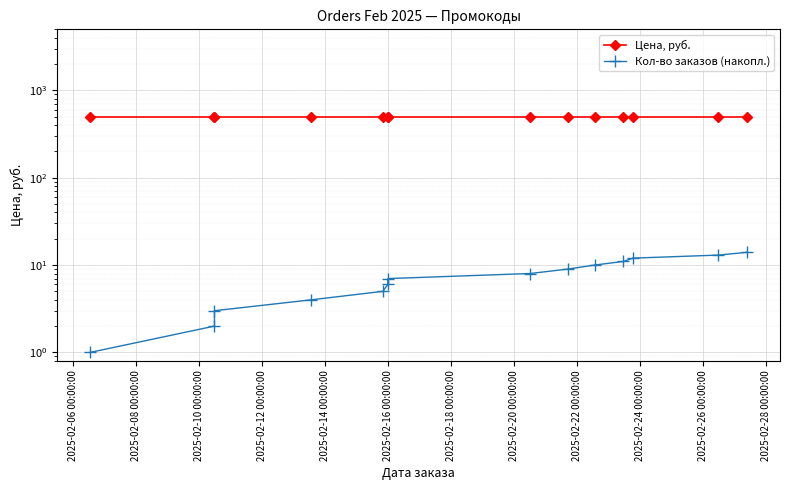

Reading left to right, transcribe all the data shown in this chart.

Цена, руб.: 500	500	500	500	500	500	500	500	500	500	500	500	500	500
Кол-во заказов (накопл.): 1	2	3	4	5	6	7	8	9	10	11	12	13	14